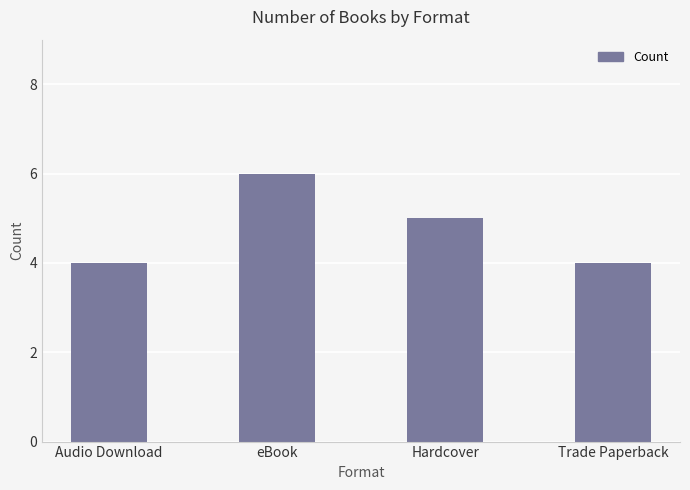

The value at Trade Paperback is 2. True or false?

False